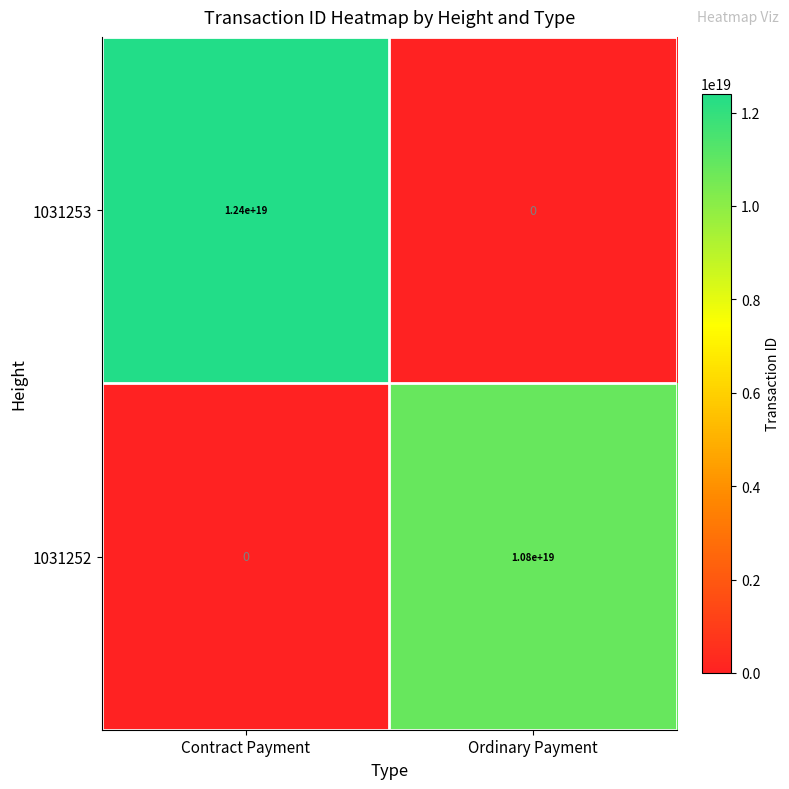

How many series are shown in this chart?

2